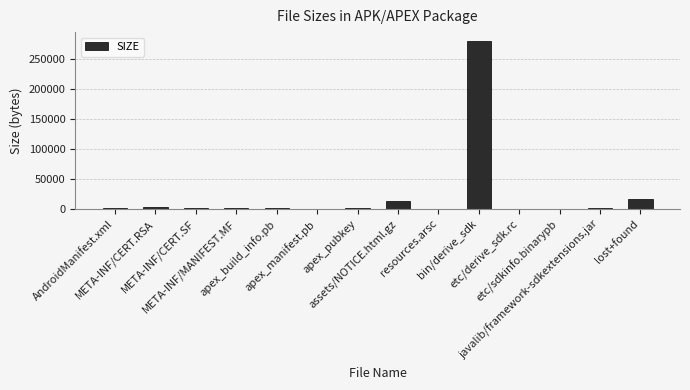

Is it true that the value at META-INF/MANIFEST.MF is 129?

False